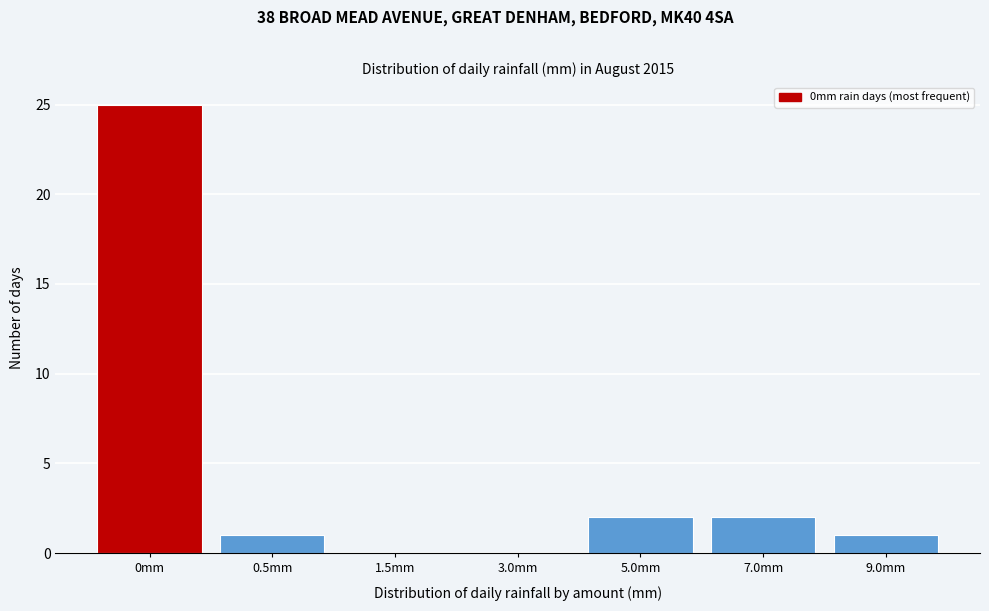

Reading left to right, transcribe all the data shown in this chart.

0mm=25	0.5mm=1	1.5mm=0	3.0mm=0	5.0mm=2	7.0mm=2	9.0mm=1